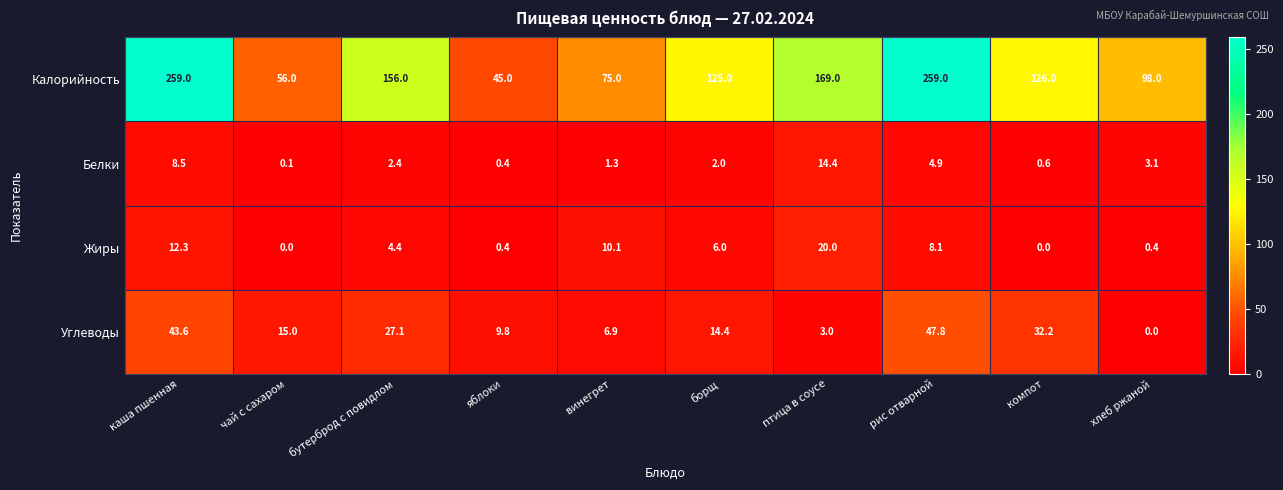

Rank the series by their maximum value, from lowest to highest.

Белки, Жиры, Углеводы, Калорийность